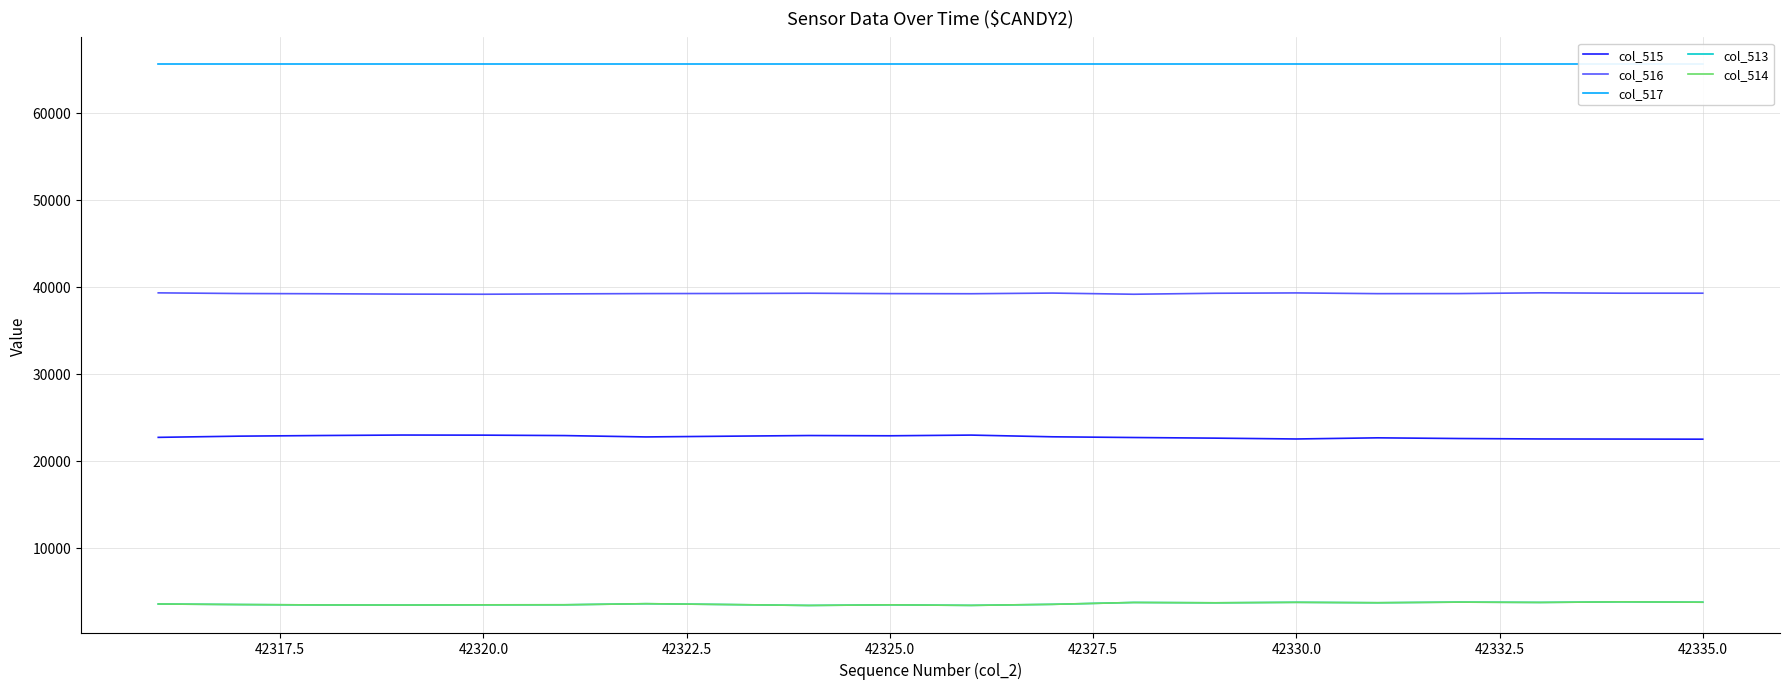

The col_515 series shows 11092 at 42320.0. True or false?

False